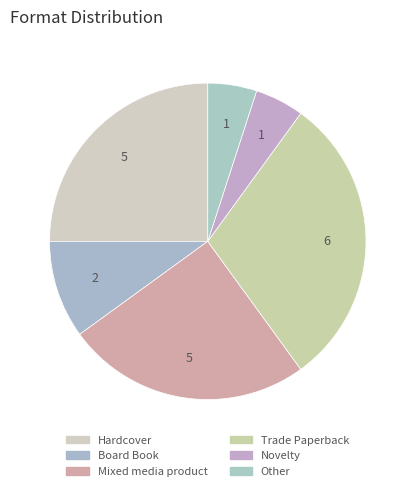

What portion of the pie excludes Hardcover?

75.0%